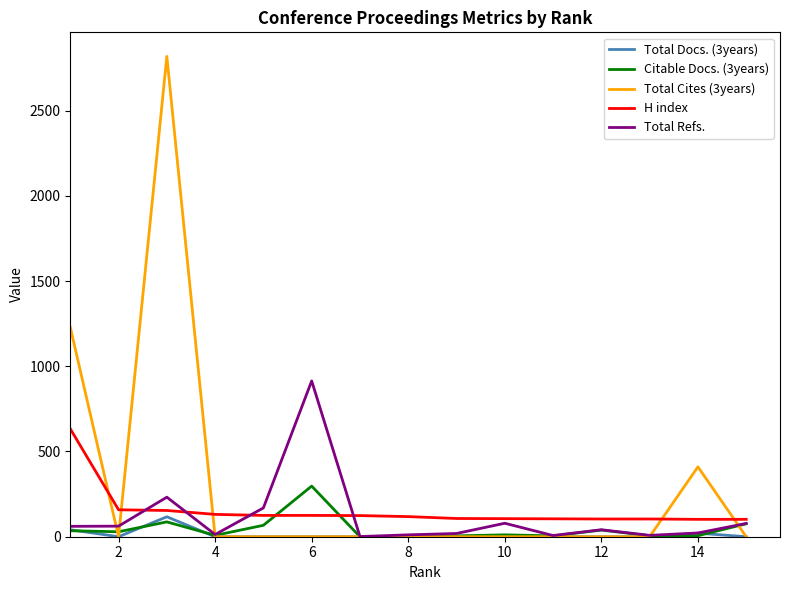

What is the maximum value shown in the chart?

2818